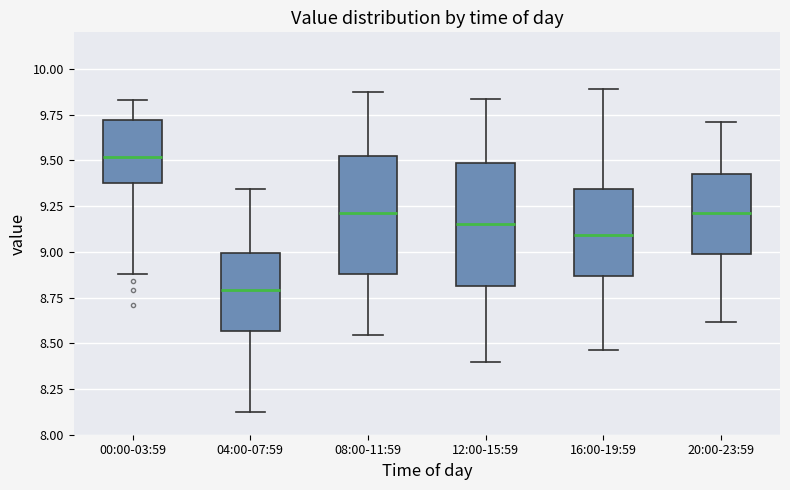

Reading left to right, read every box against the y-axis: the position of its median line, the range the box covers, and the ends of its whiskers. The values are not printed on the chart, so give them approximately, as read against the axis.

00:00-03:59: median 9.50, box 9.35 to 9.70, whiskers 8.90 to 9.85
04:00-07:59: median 8.80, box 8.55 to 9.00, whiskers 8.10 to 9.35
08:00-11:59: median 9.20, box 8.90 to 9.55, whiskers 8.55 to 9.90
12:00-15:59: median 9.15, box 8.80 to 9.50, whiskers 8.40 to 9.85
16:00-19:59: median 9.10, box 8.85 to 9.35, whiskers 8.45 to 9.90
20:00-23:59: median 9.20, box 9.00 to 9.40, whiskers 8.60 to 9.70